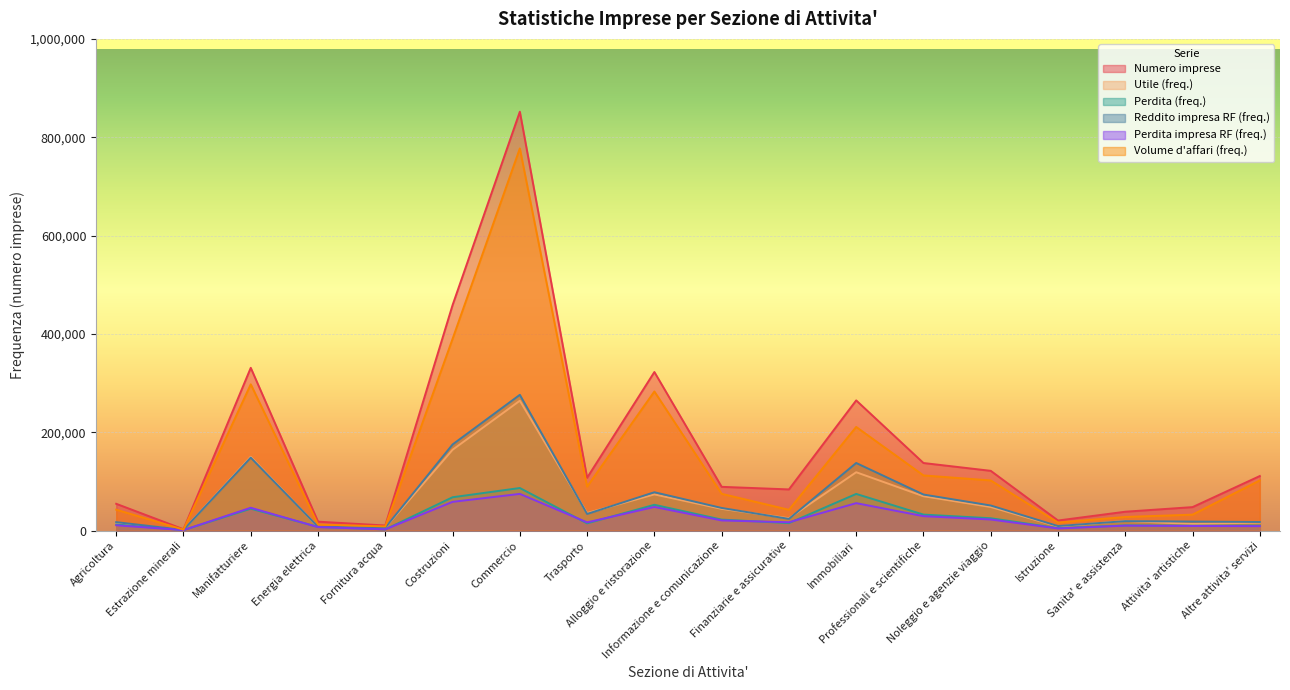

How many interior local peaks does the Utile (freq.) series have?

5